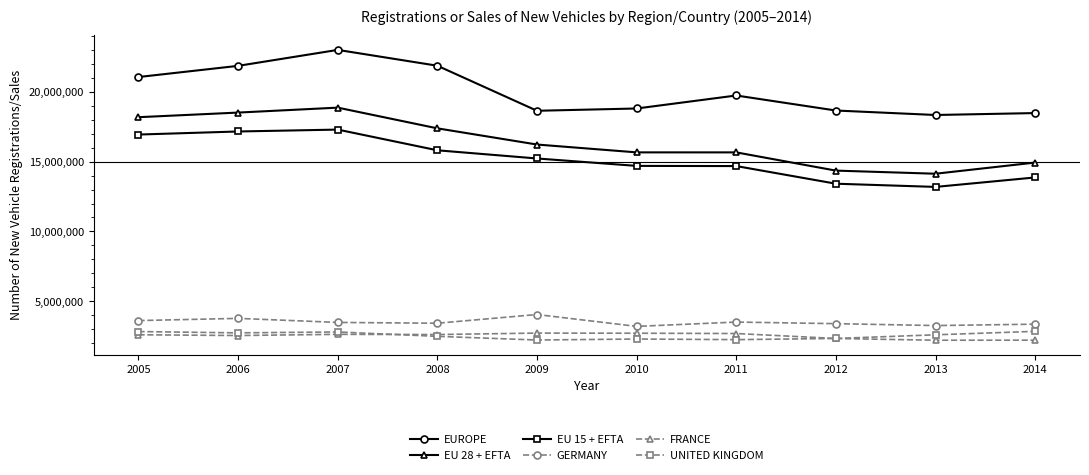

True or false: GERMANY and UNITED KINGDOM cross at least once.

False